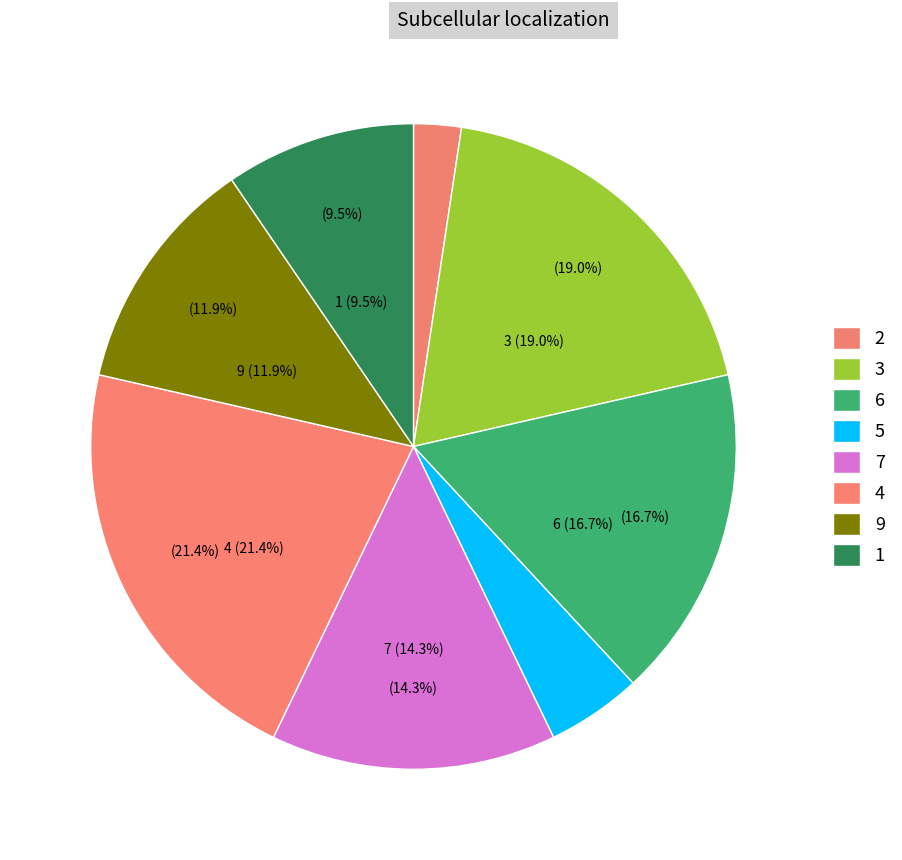

The 2 slice represents 11% of the pie. True or false?

False